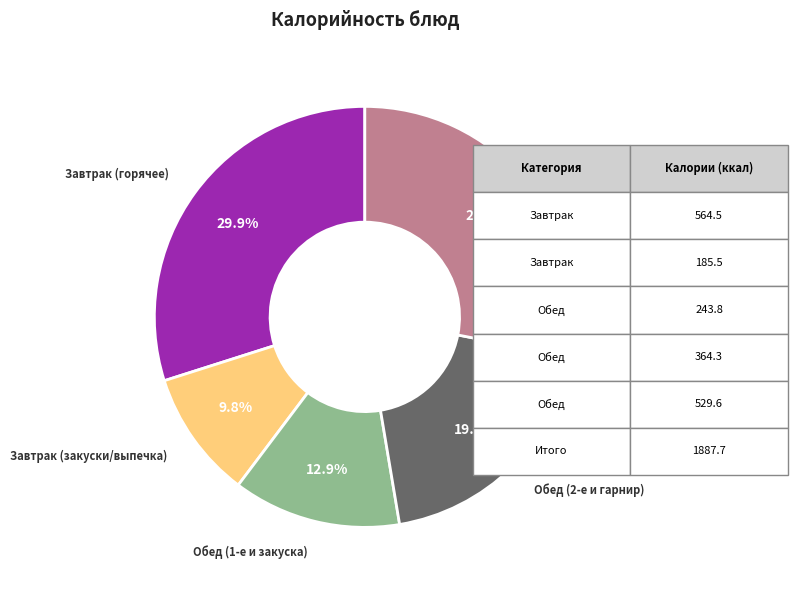

Does any single category account for the majority?

No